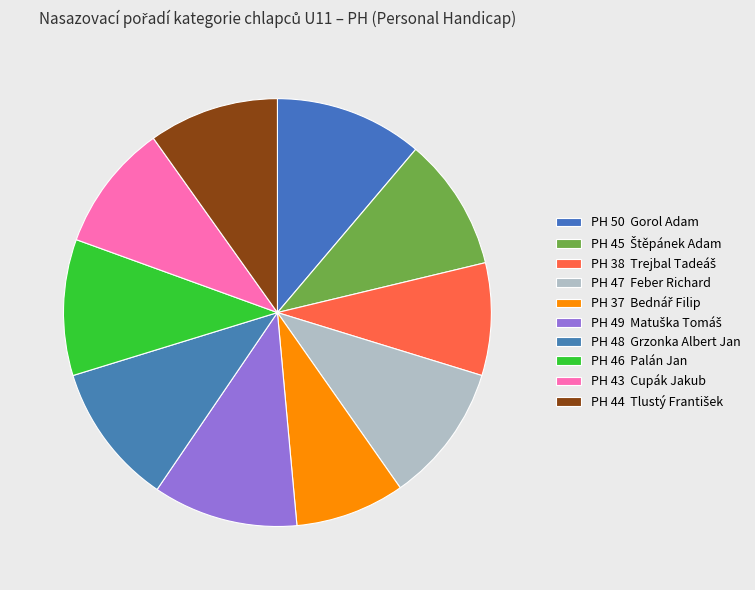

Which slice is the largest?

Gorol Adam